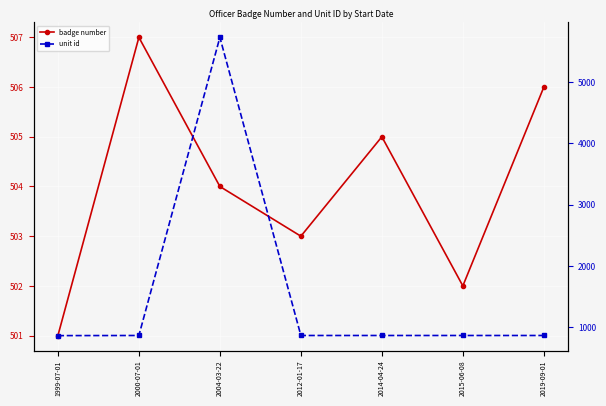

At which label does unit id first exceed 866?

2004-03-22